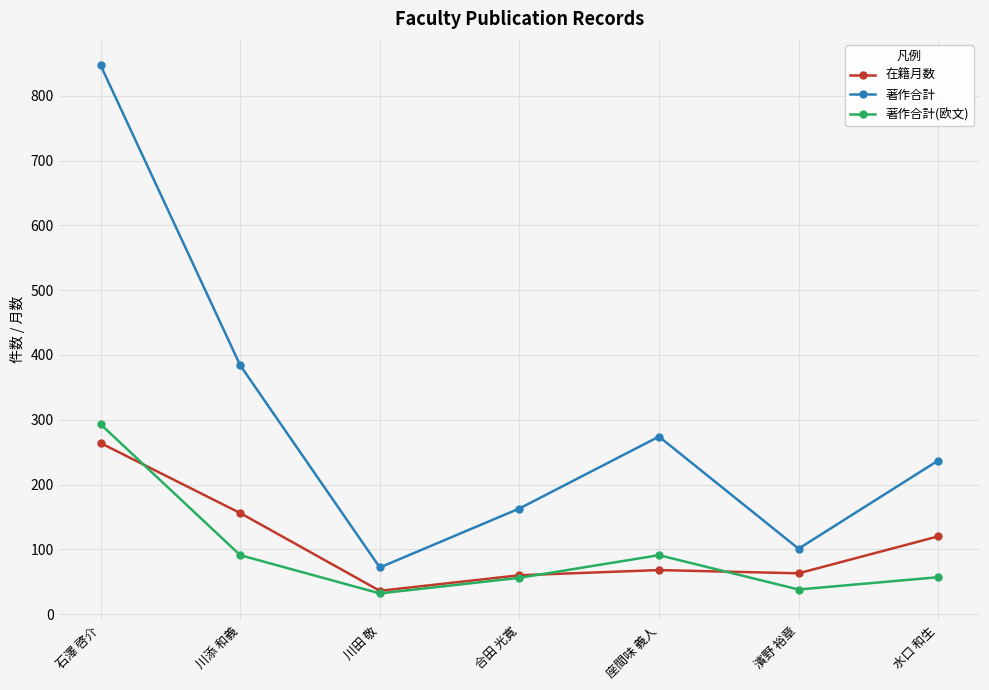

In 在籍月数, how many points are lower than both neighbors (excluding endpoints)?

2